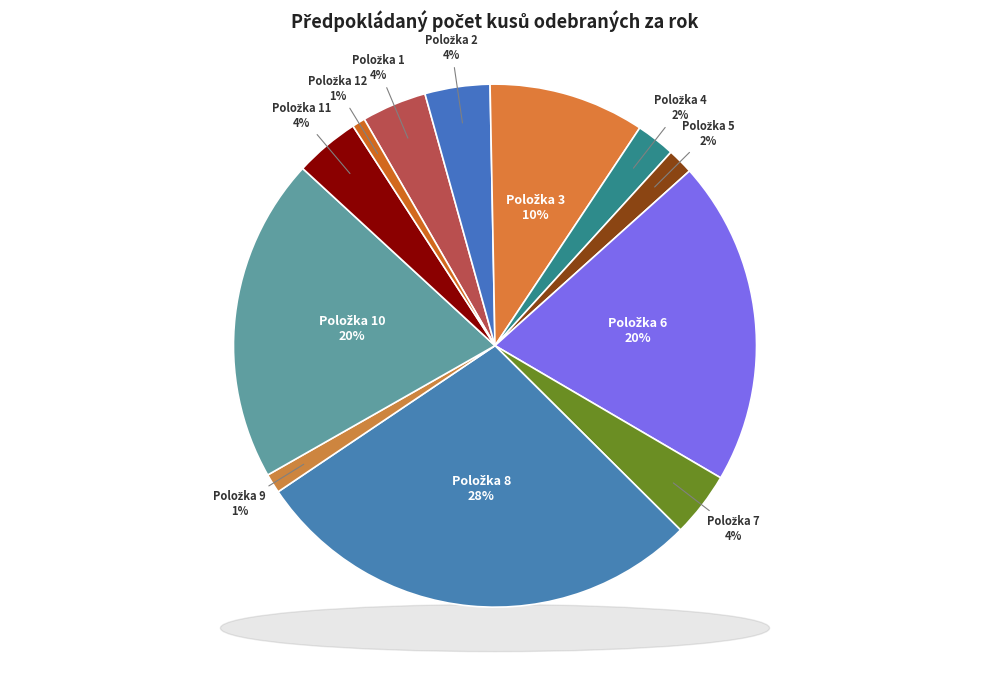

To the nearest percent, what is the difference between the largest and smallest slice percentages?

27%